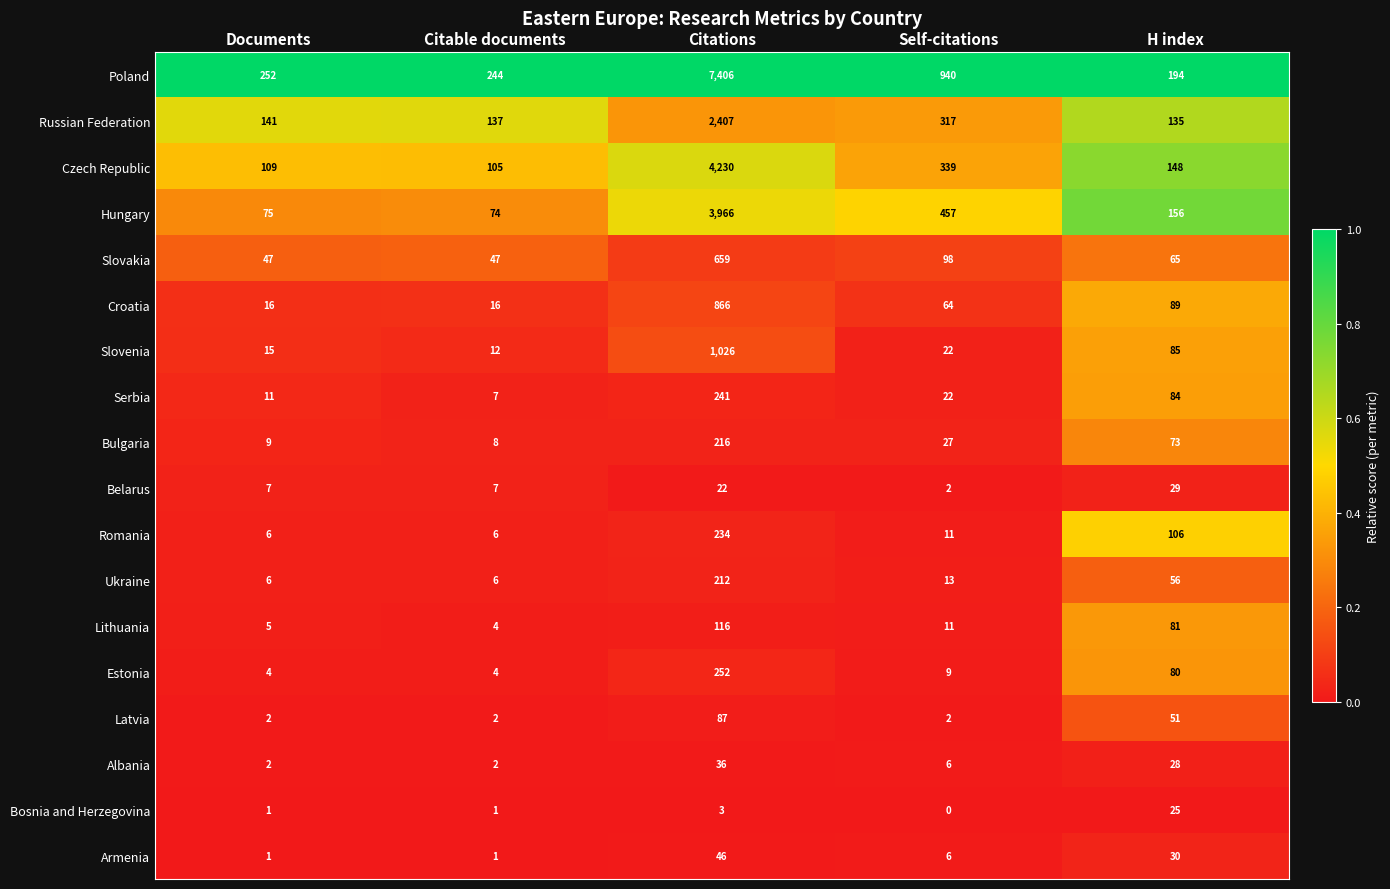

True or false: Armenia has a value of 1 at Documents.

True